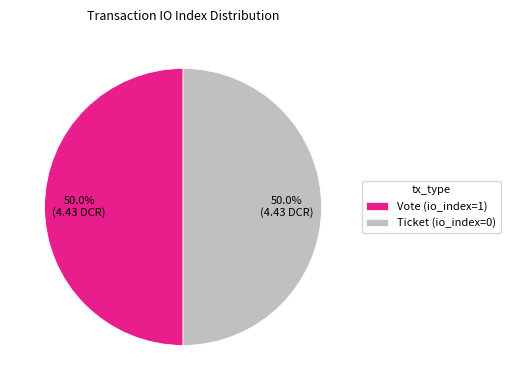

Count the number of slices in the pie.

2